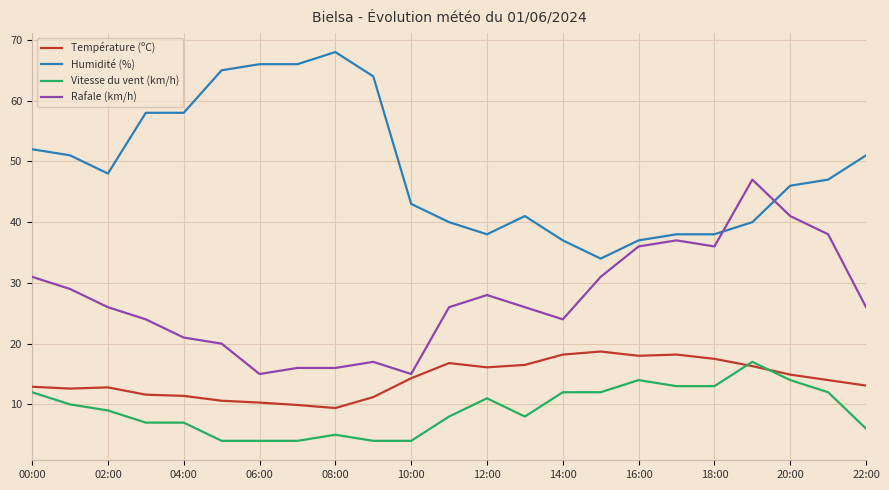

What is the smallest value displayed?

4.0